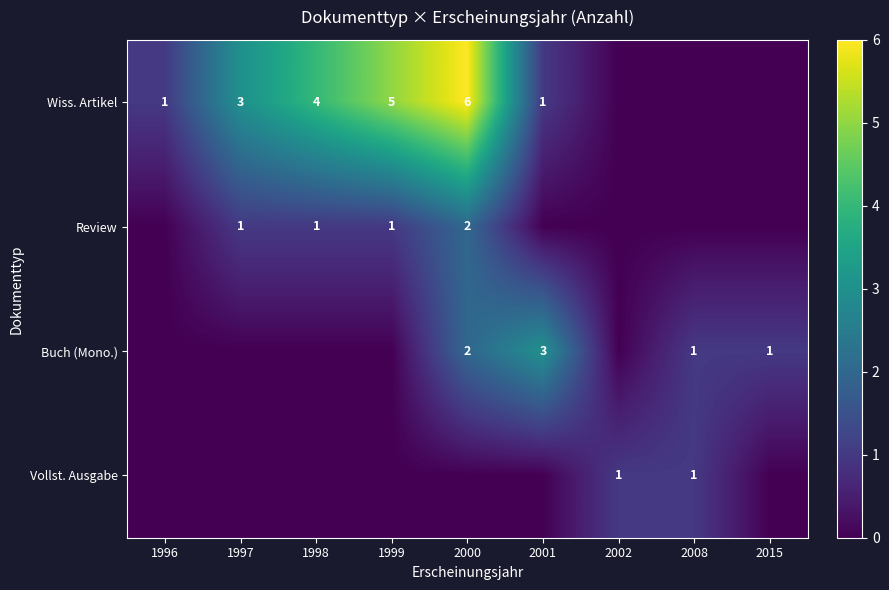

True or false: Review has a value of 0 at 1998.

False